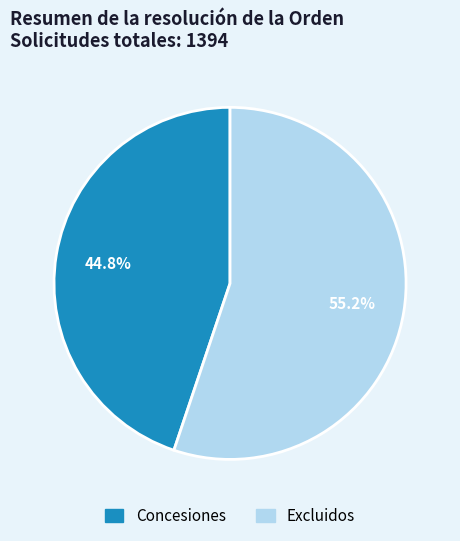

Which category has the smallest portion of the pie?

Concesiones